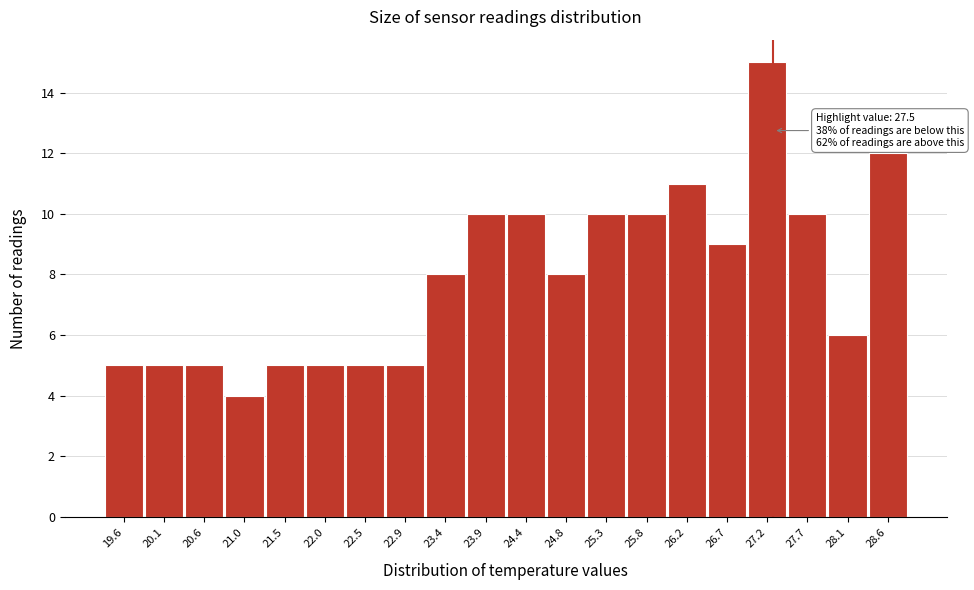

Reading right to left, list all the values displayed in this chart.

12	6	10	15	9	11	10	10	8	10	10	8	5	5	5	5	4	5	5	5